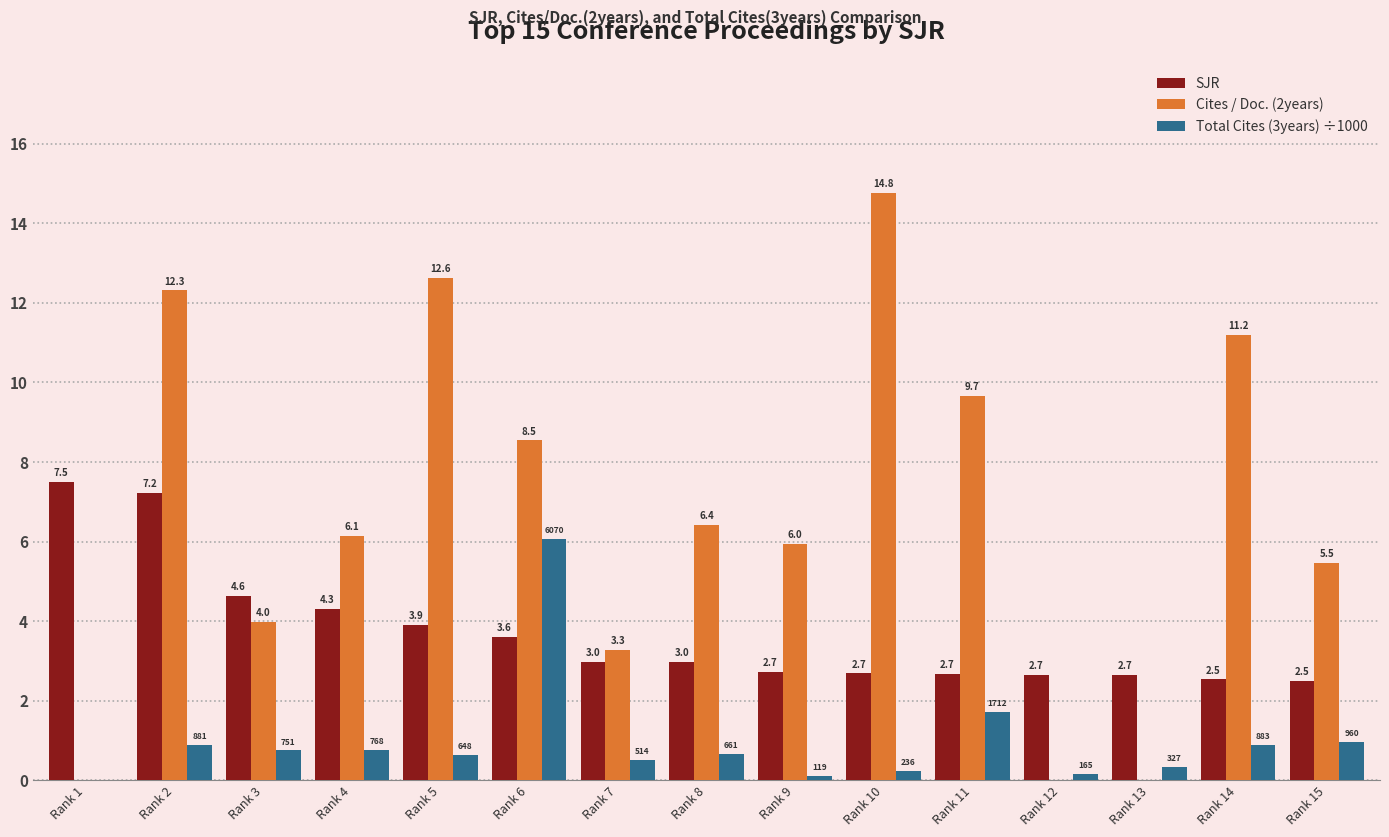

True or false: SJR has a value of 2.7 at Rank 10.

True